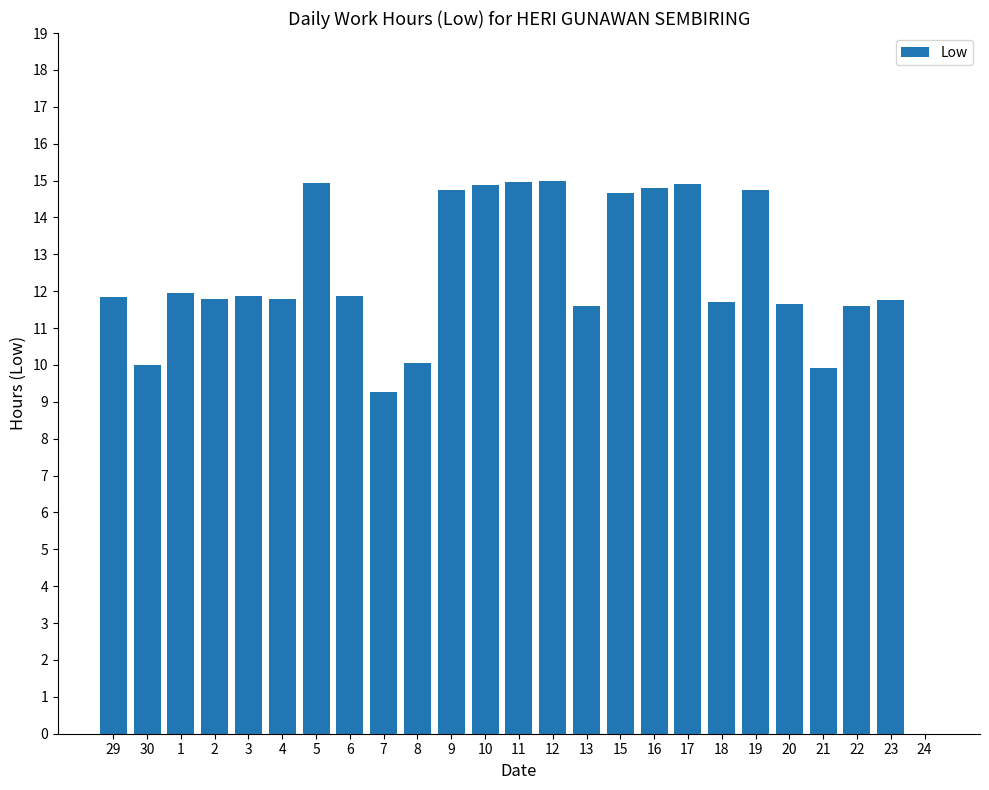

What is the maximum value shown in the chart?

15.0